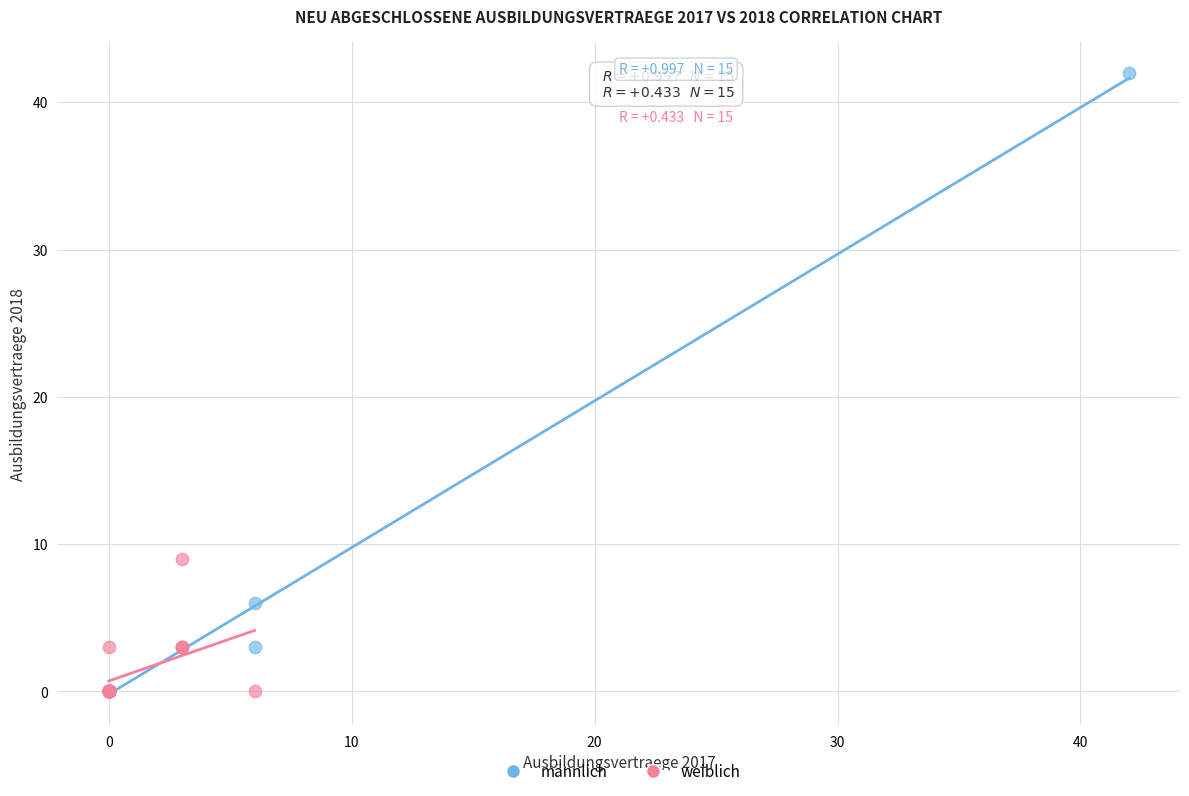

Which series reaches the maximum Y coordinate?

männlich